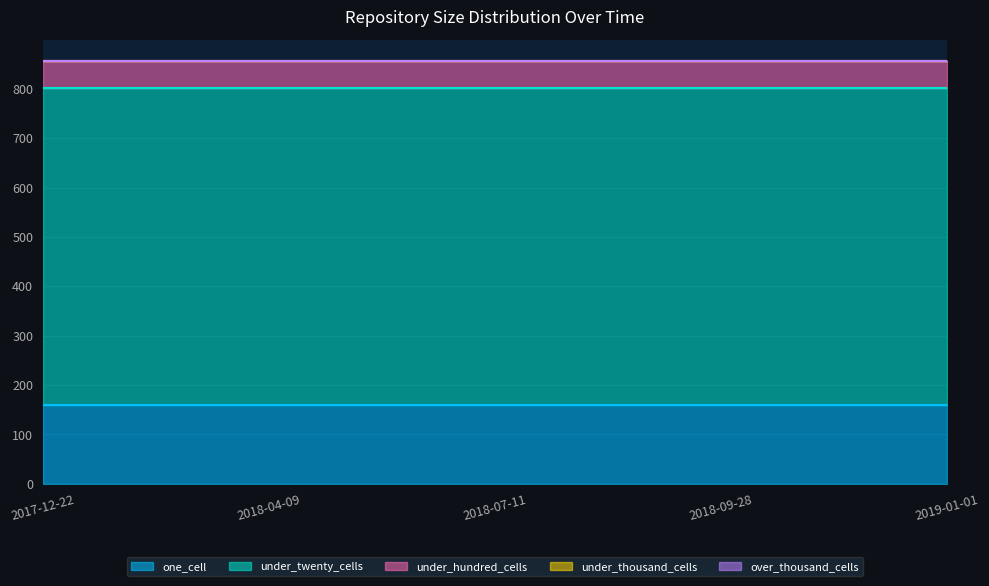

The under_twenty_cells series shows 643 at 2018-04-09. True or false?

True